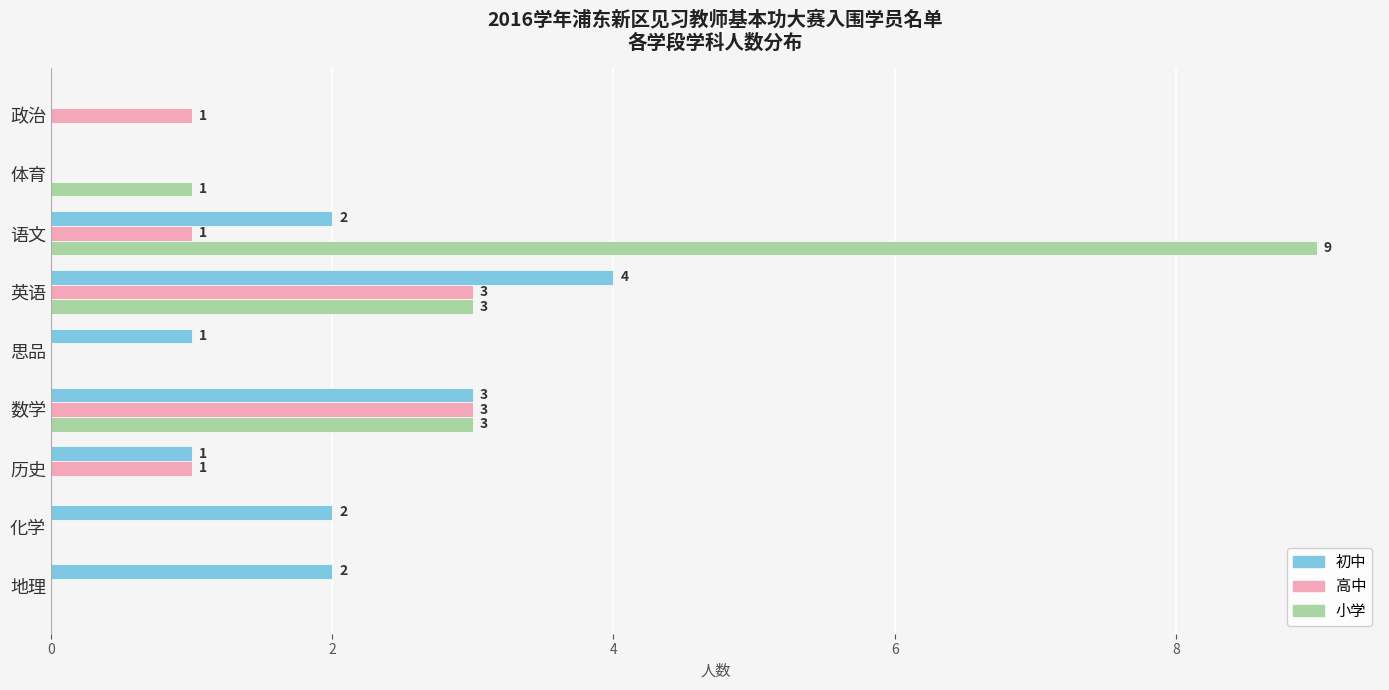

Is it true that 小学 equals 0 at 思品?

True